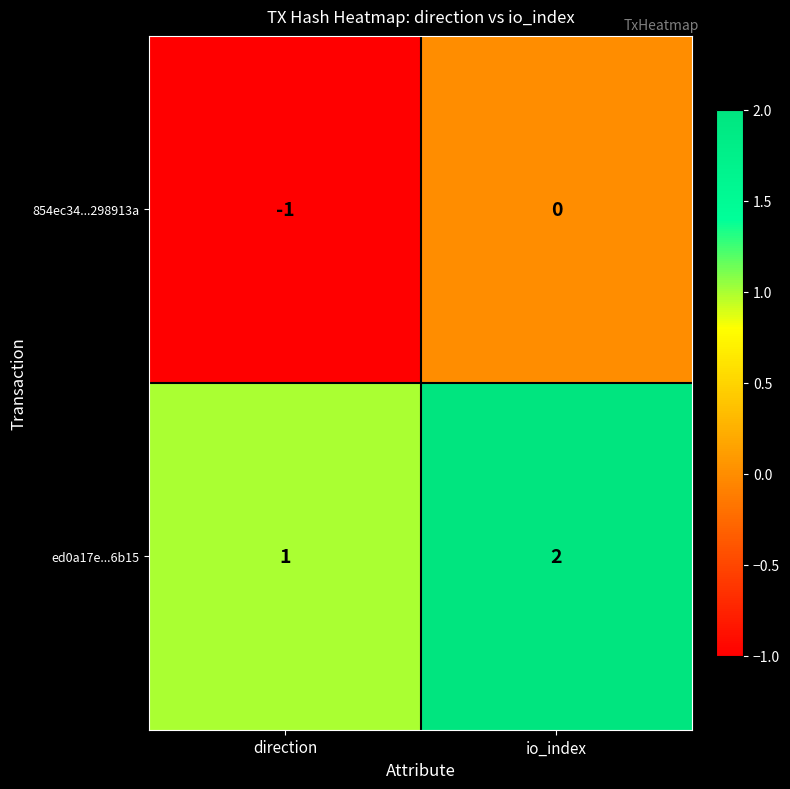

Reading left to right, what are all the values shown in this chart?

854ec34...298913a: -1	0
ed0a17e...6b15: 1	2